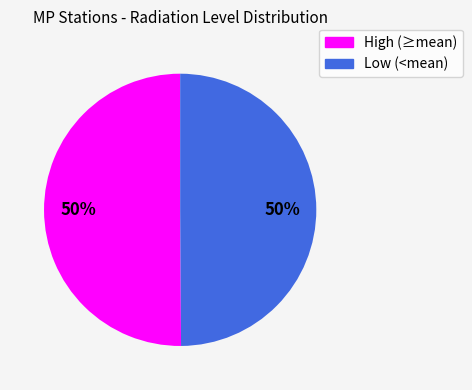

How many segments does this pie chart have?

2